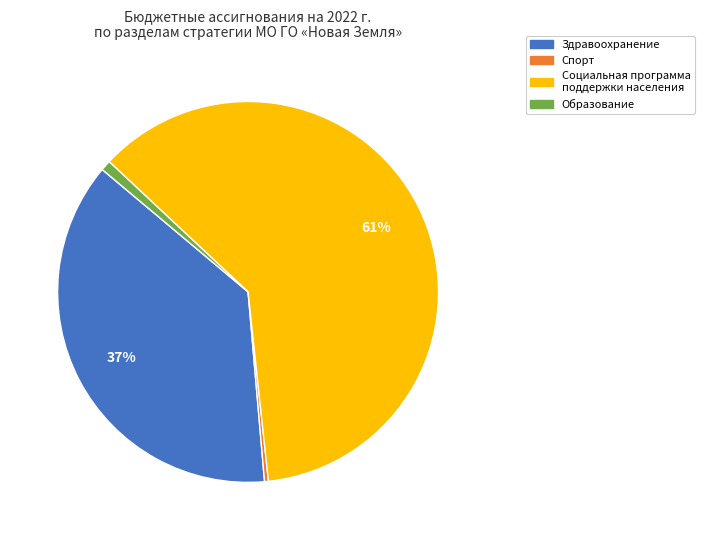

Is it true that Образование is 1% of the pie?

True